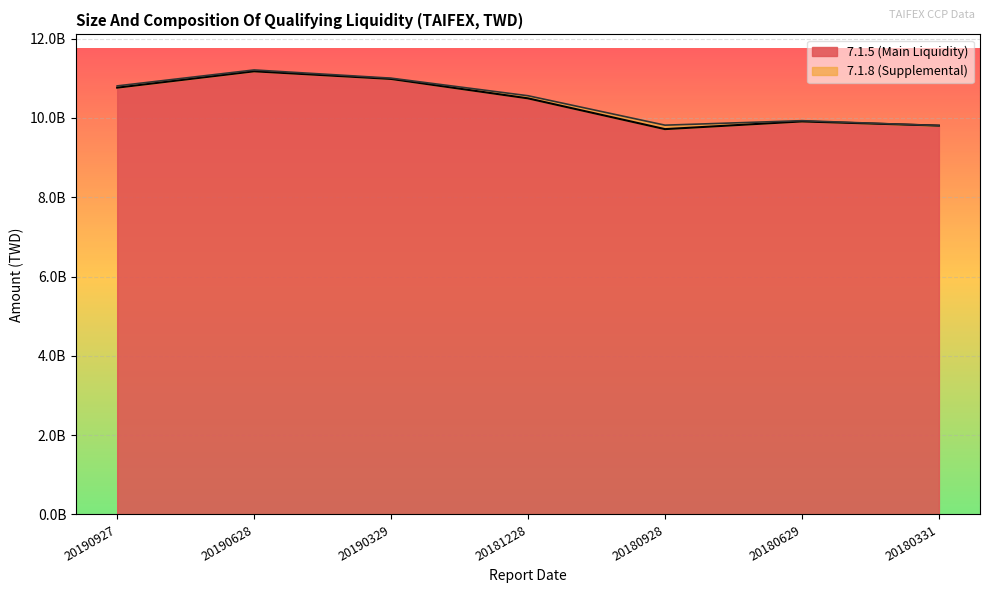

Reading left to right, transcribe all the data shown in this chart.

20190927=10763467646	20190628=11175594632	20190329=10982860002	20181228=10493248556	20180928=9717611157	20180629=9911463245	20180331=9806266675